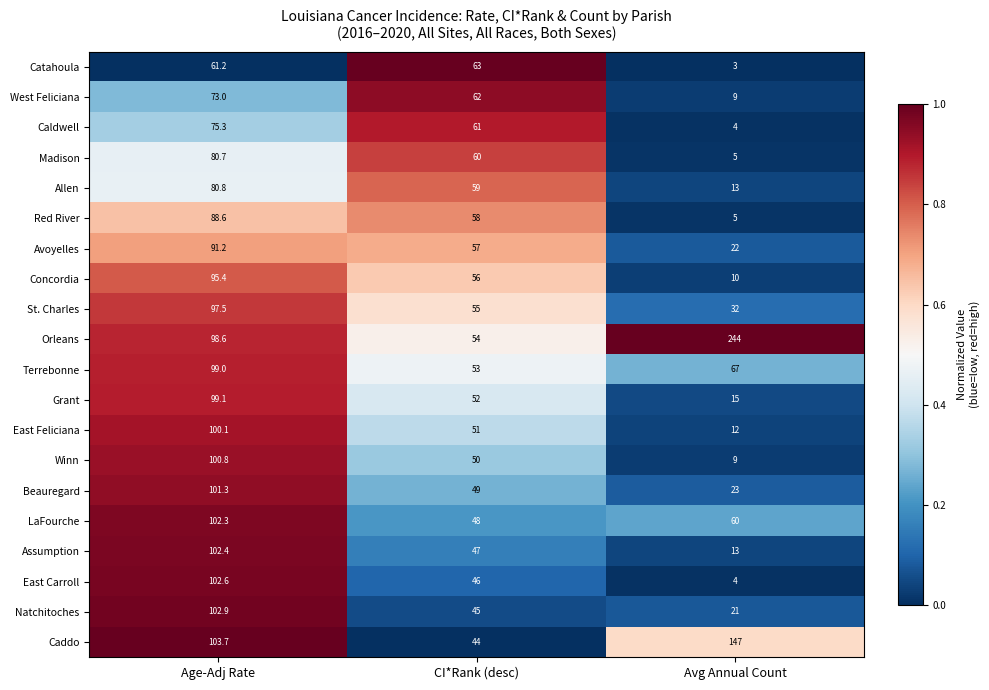

At which label does Natchitoches reach its peak?

Age-Adj Rate